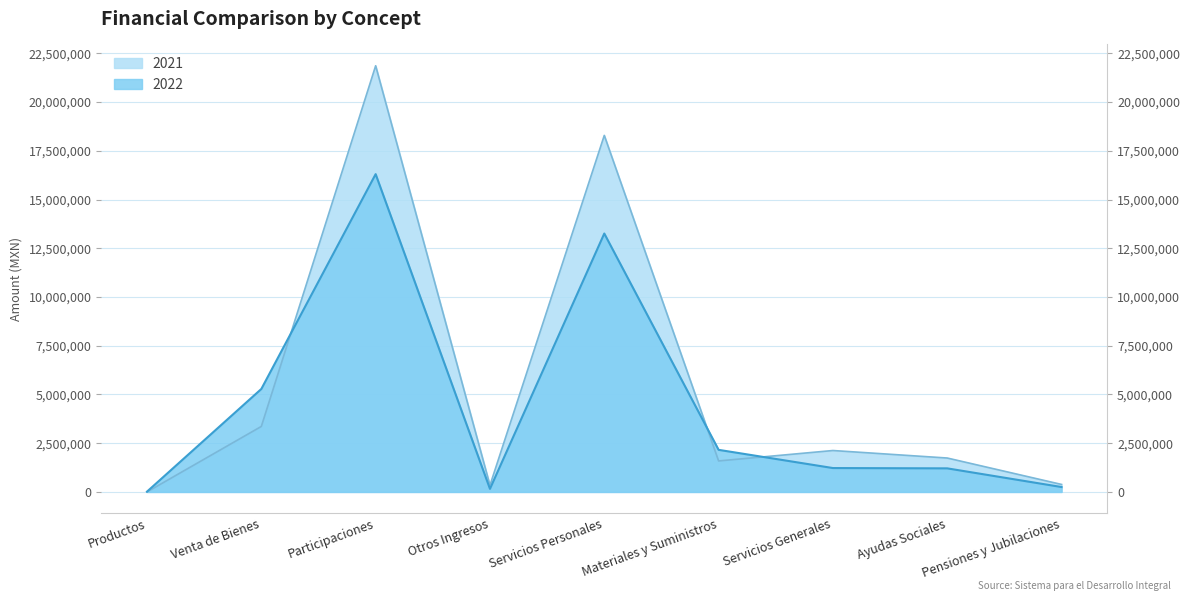

True or false: 2021 has more than 0 points higher than both neighbors.

True